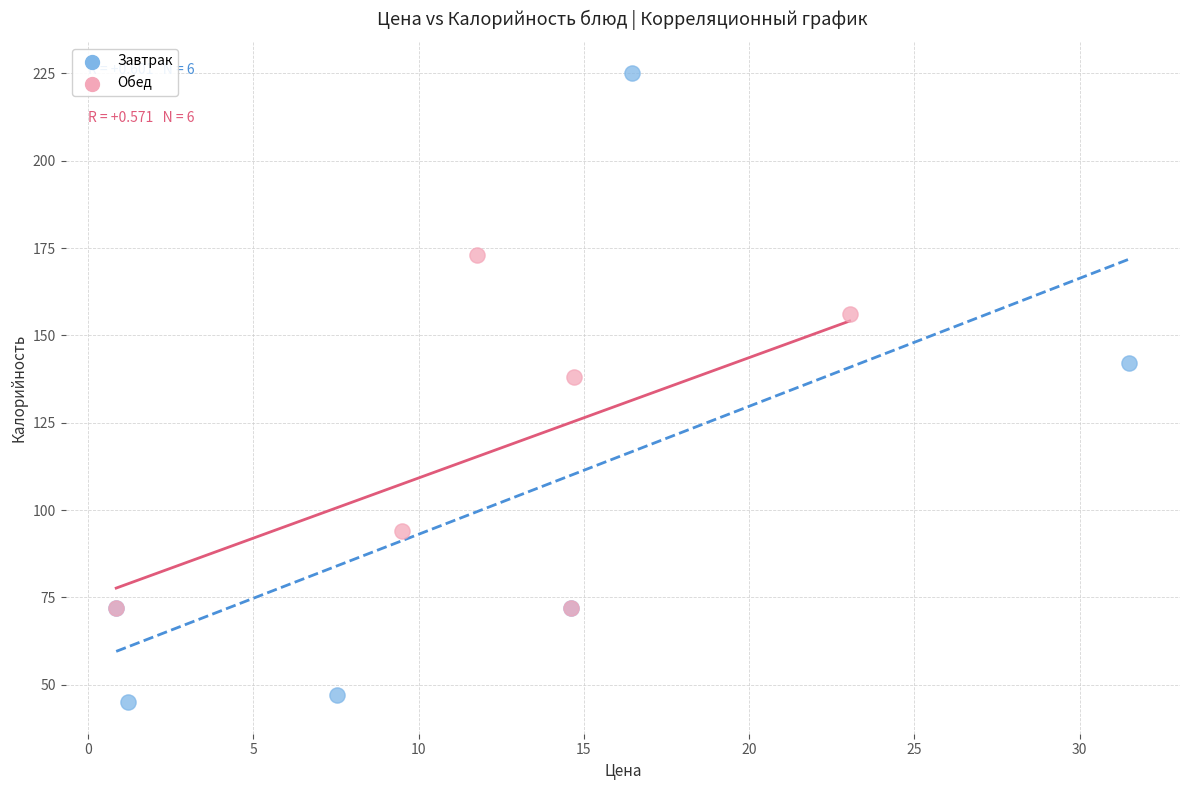

What are all the series names shown in the legend?

Завтрак, Обед